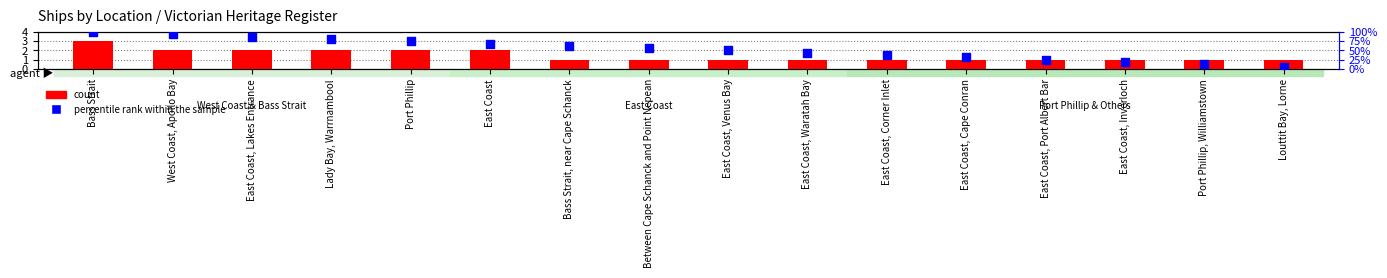

At how many categories does at least one series exceed 29?

12